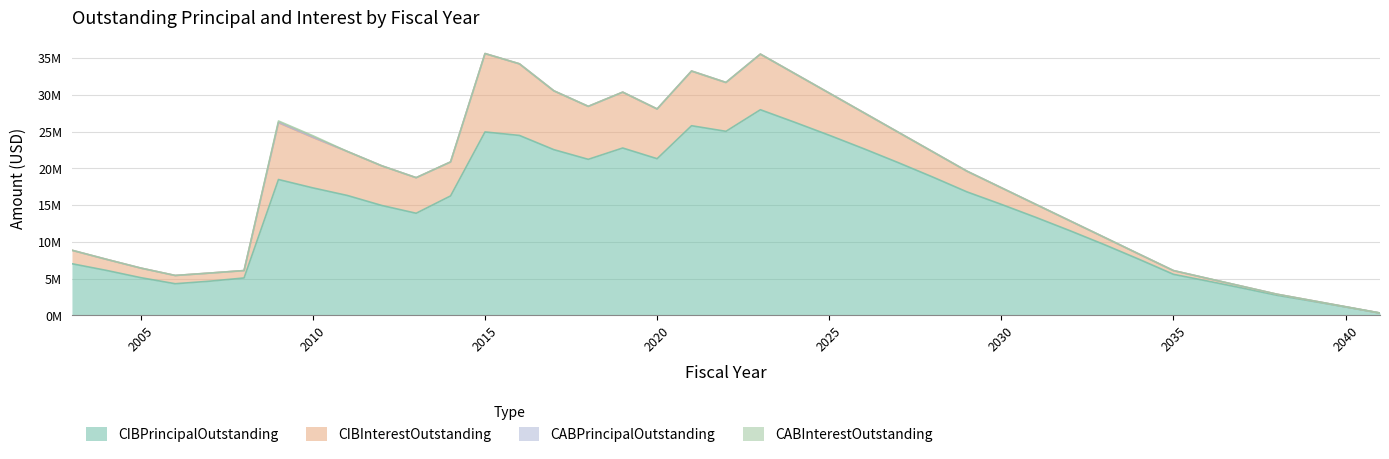

In CIBInterestOutstanding, how many points are higher than both neighbors (excluding endpoints)?

5